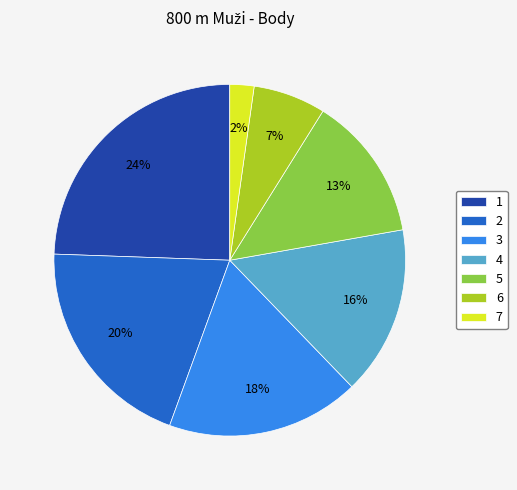

Is the sum of 2 and 5 greater than half?

No